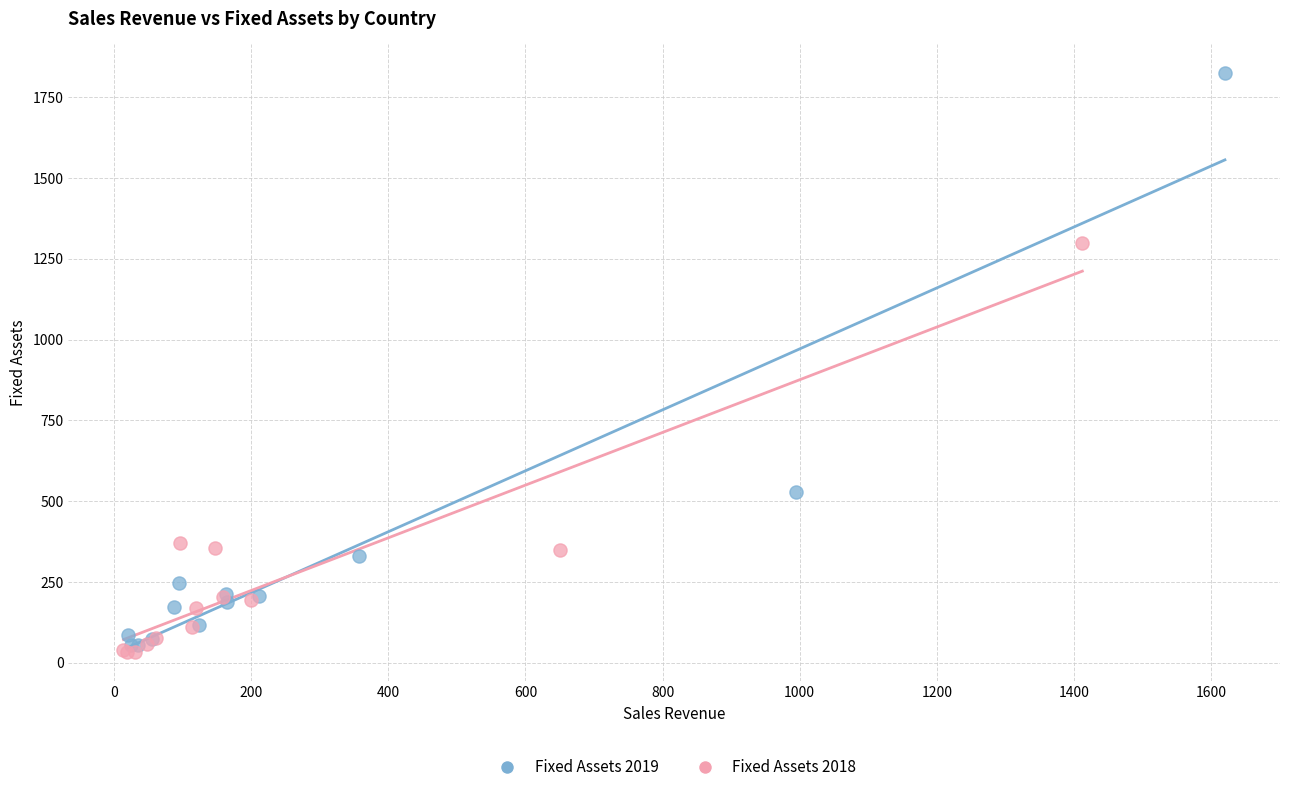

What are all the series names shown in the legend?

Fixed Assets 2019, Fixed Assets 2018